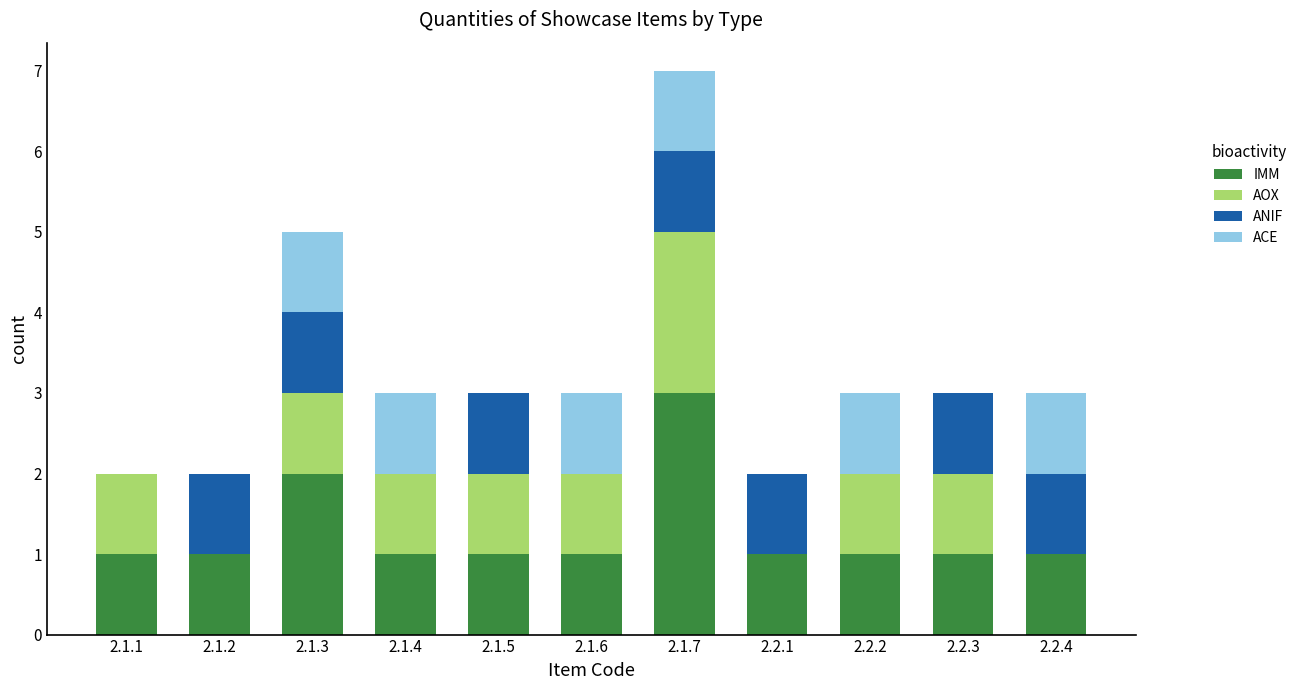

What is the highest value of the IMM series?

3